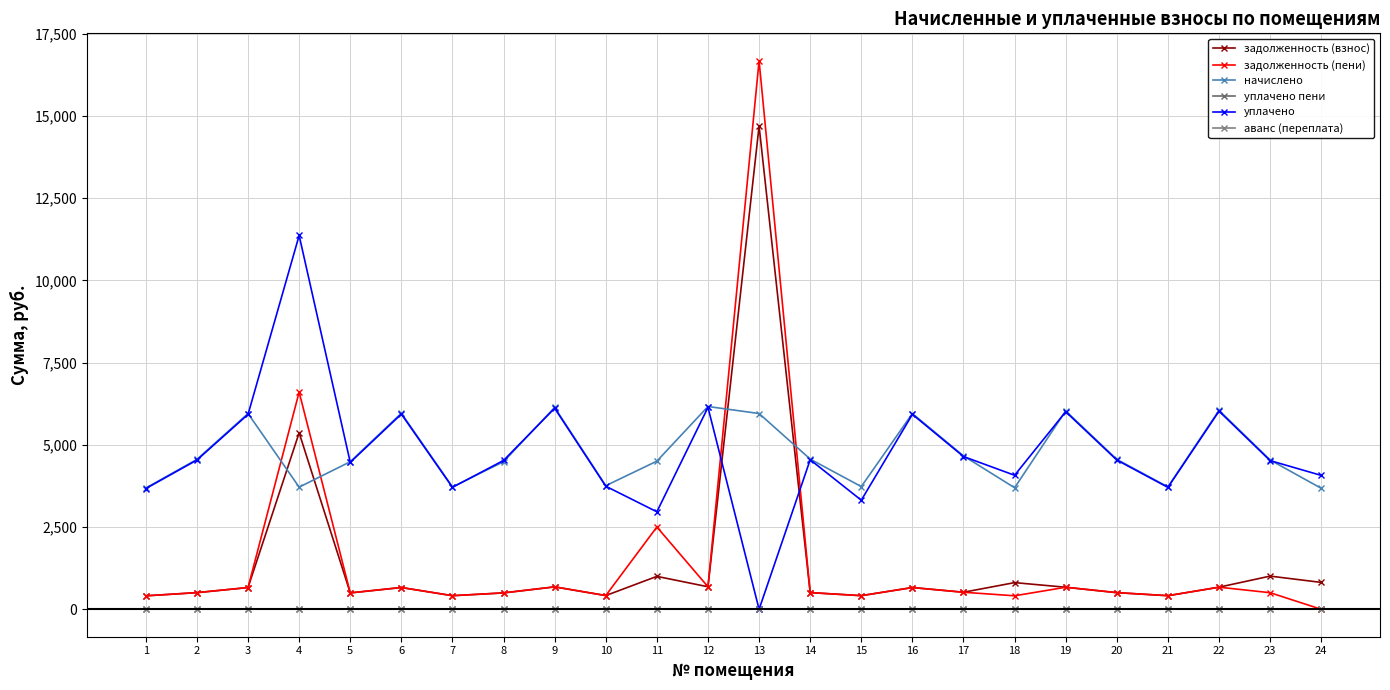

Which series changed the most between 10 and 12?

начислено